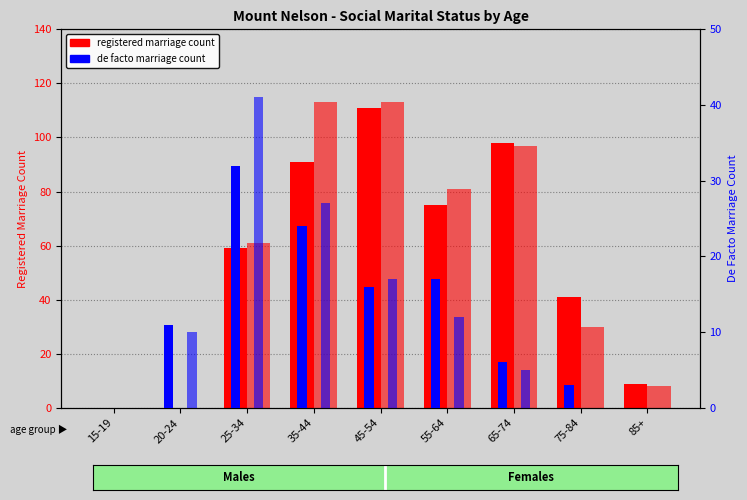

Read the Registered marriage (Females) value at 25-34, to the nearest 10.

60